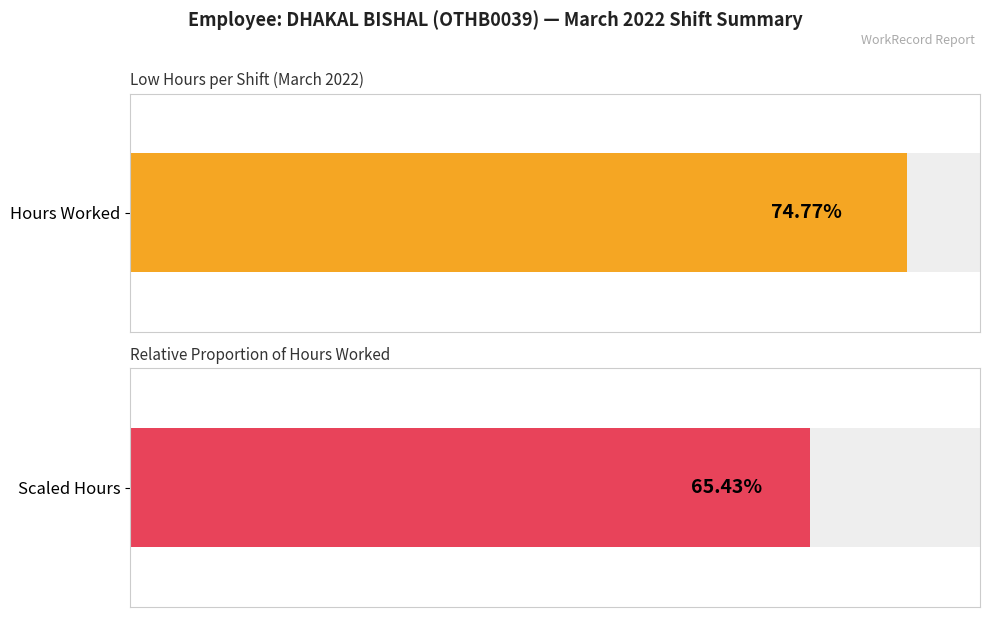

How many series are shown in this chart?

2